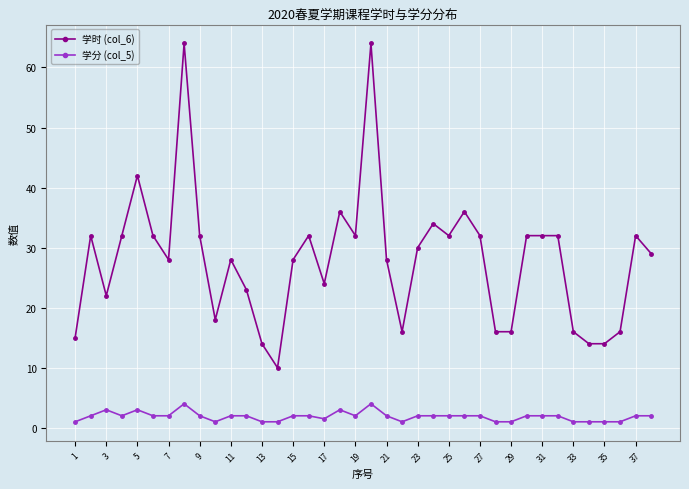

What is the maximum value shown in the chart?

64.0